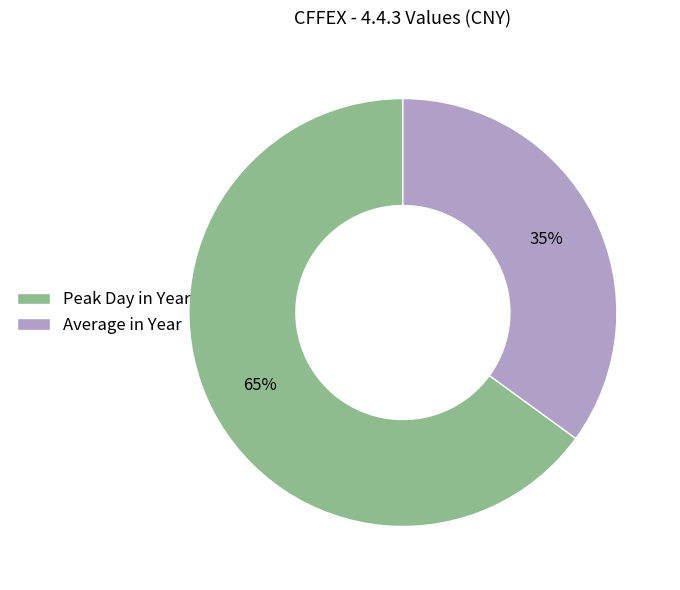

Is Peak Day in Year the majority of the pie?

Yes